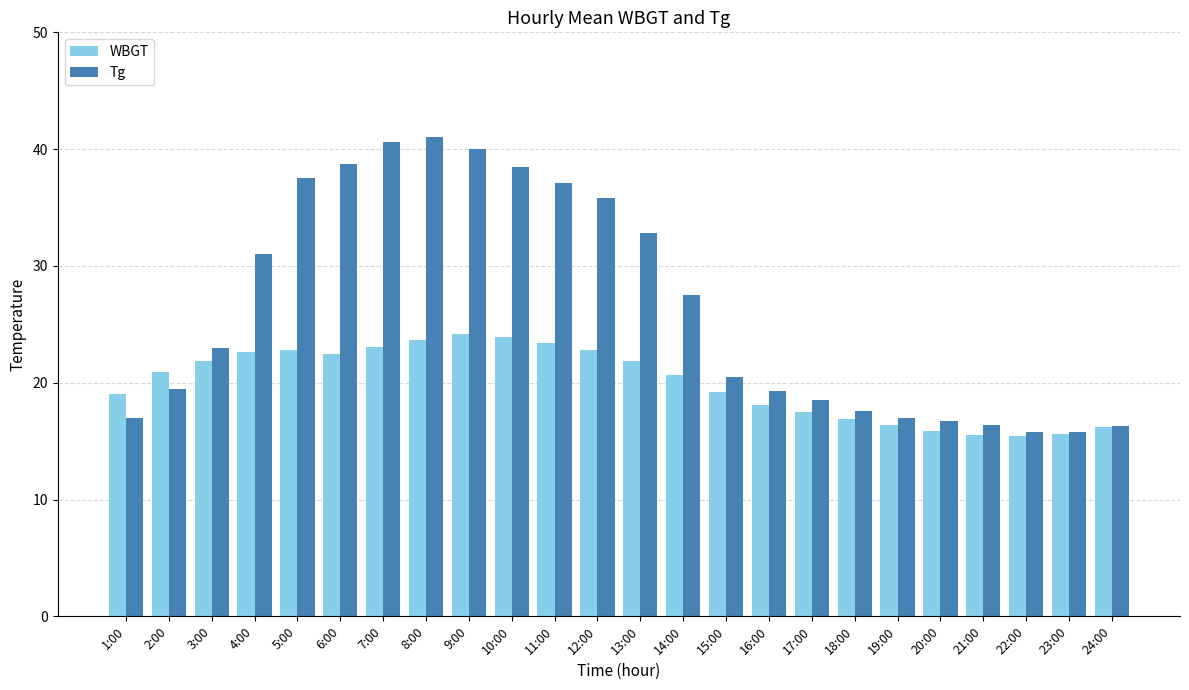

True or false: WBGT has a value of 16.2 at 24:00.

True